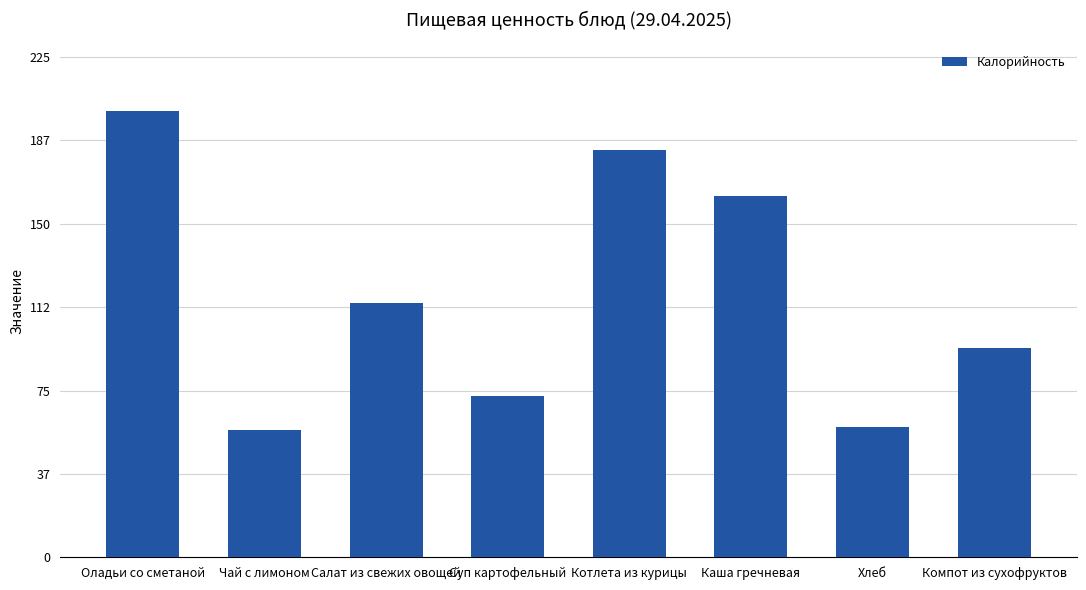

What is the label of the 2nd bar from the left?

Чай с лимоном